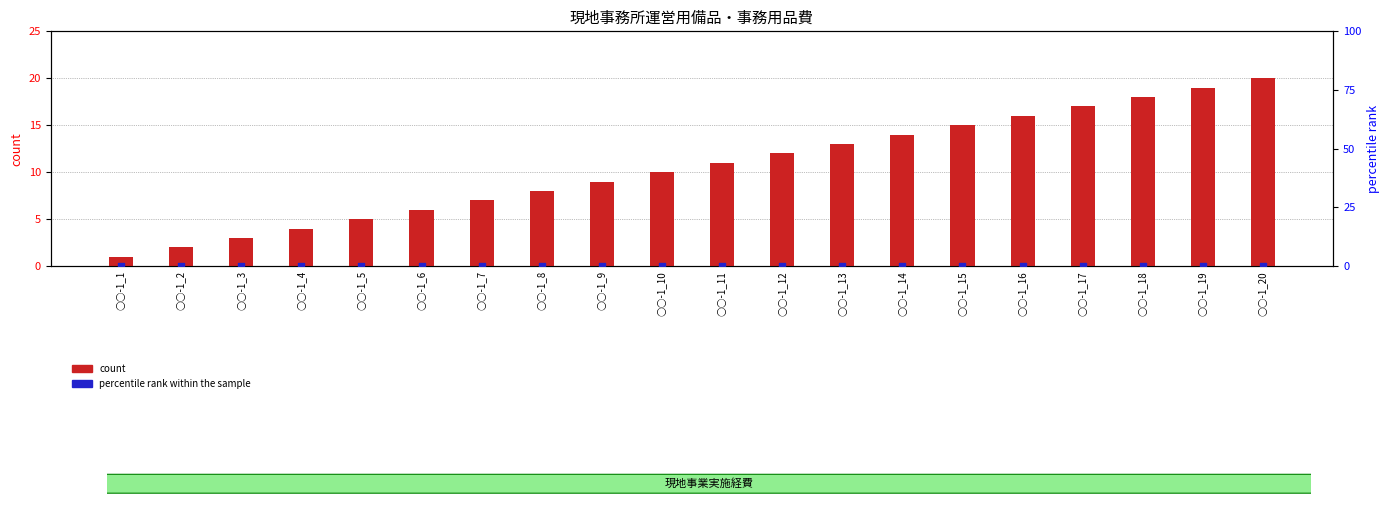

Which series reaches the maximum Y coordinate?

count